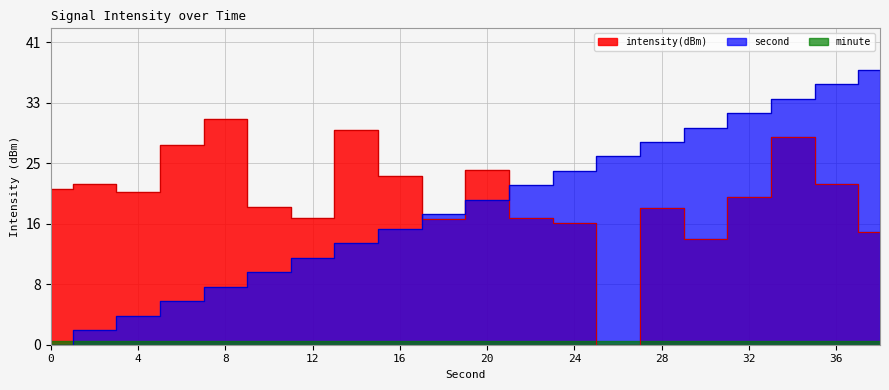

The value of intensity(dBm) at 2 is 22.1. True or false?

True